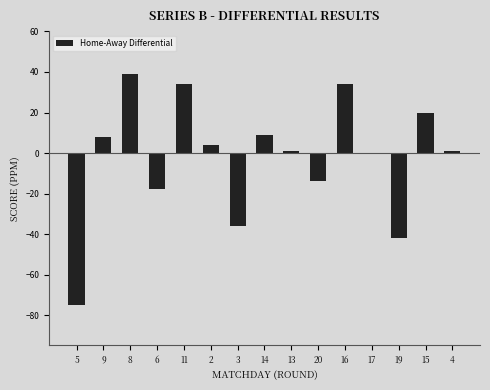

The chart shows a value of -42 at 19. True or false?

True